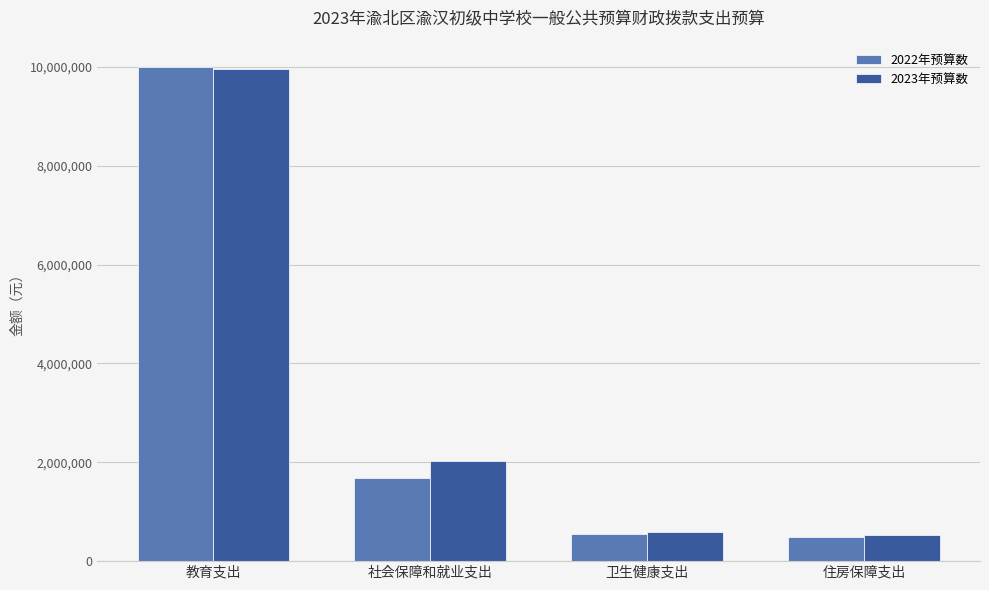

Where is 2022年预算数 nearest to the value 5244151?

社会保障和就业支出